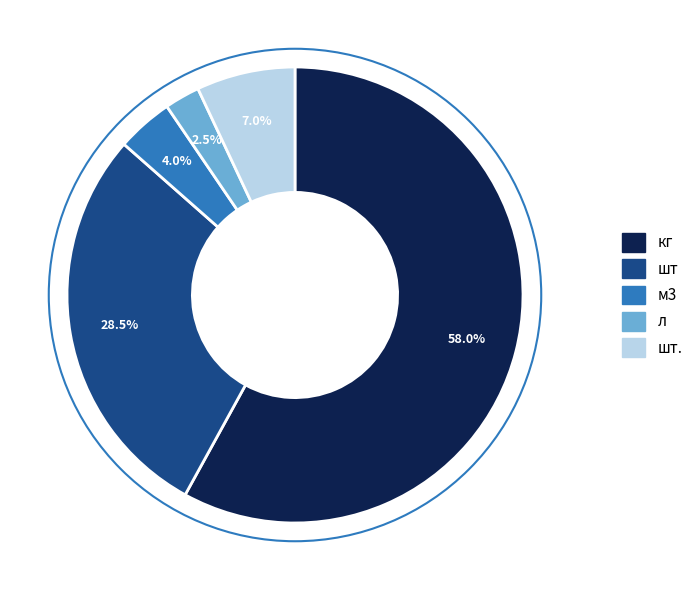

Is there a majority slice in this chart?

Yes